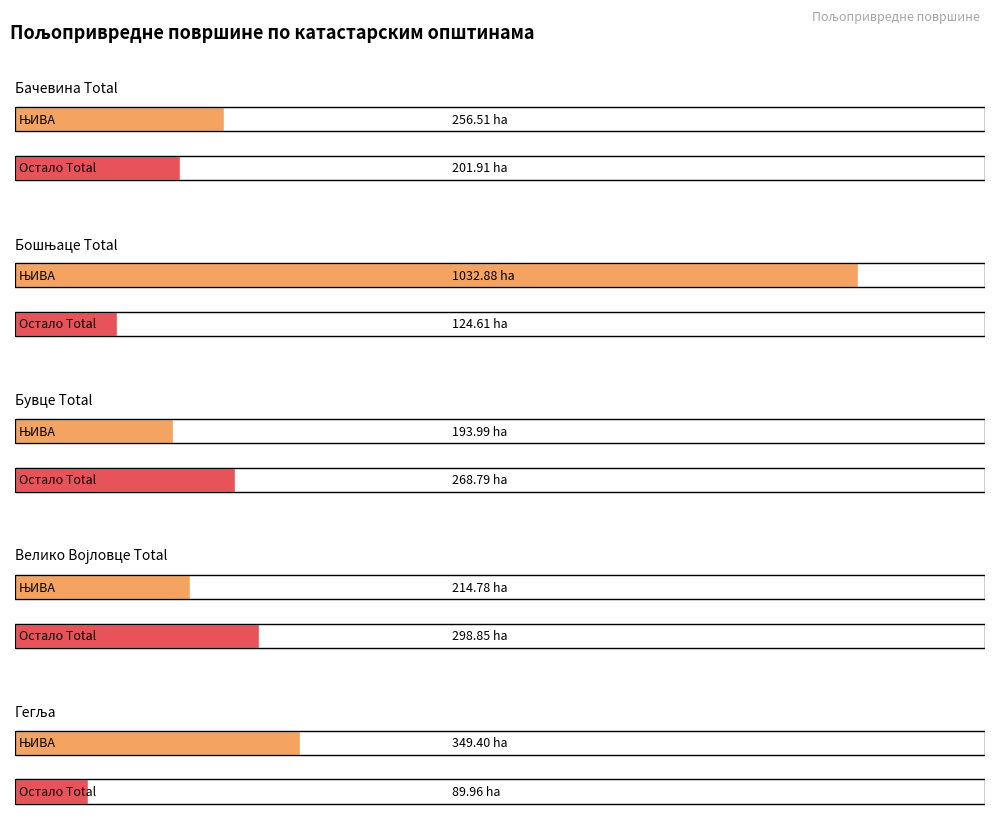

The value of NJIVA at Бачевина Total is 256.5. True or false?

True